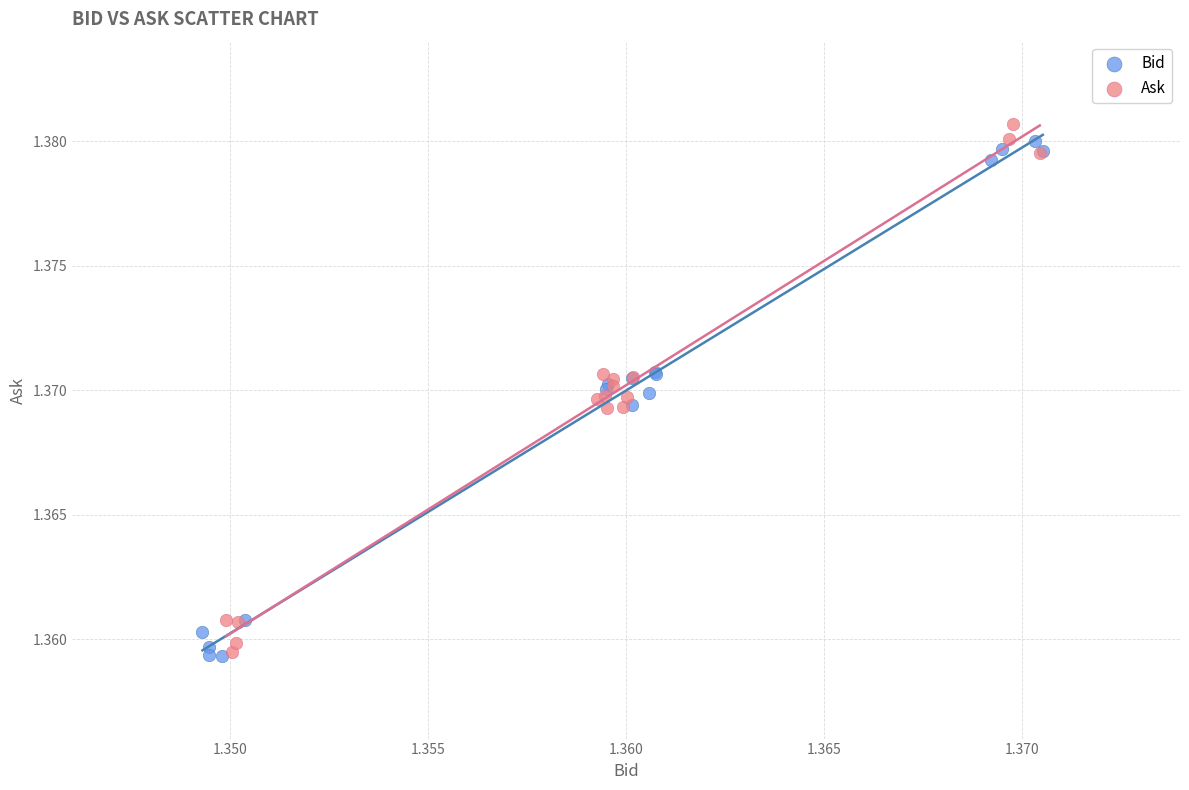

Which series reaches the maximum Y coordinate?

Ask